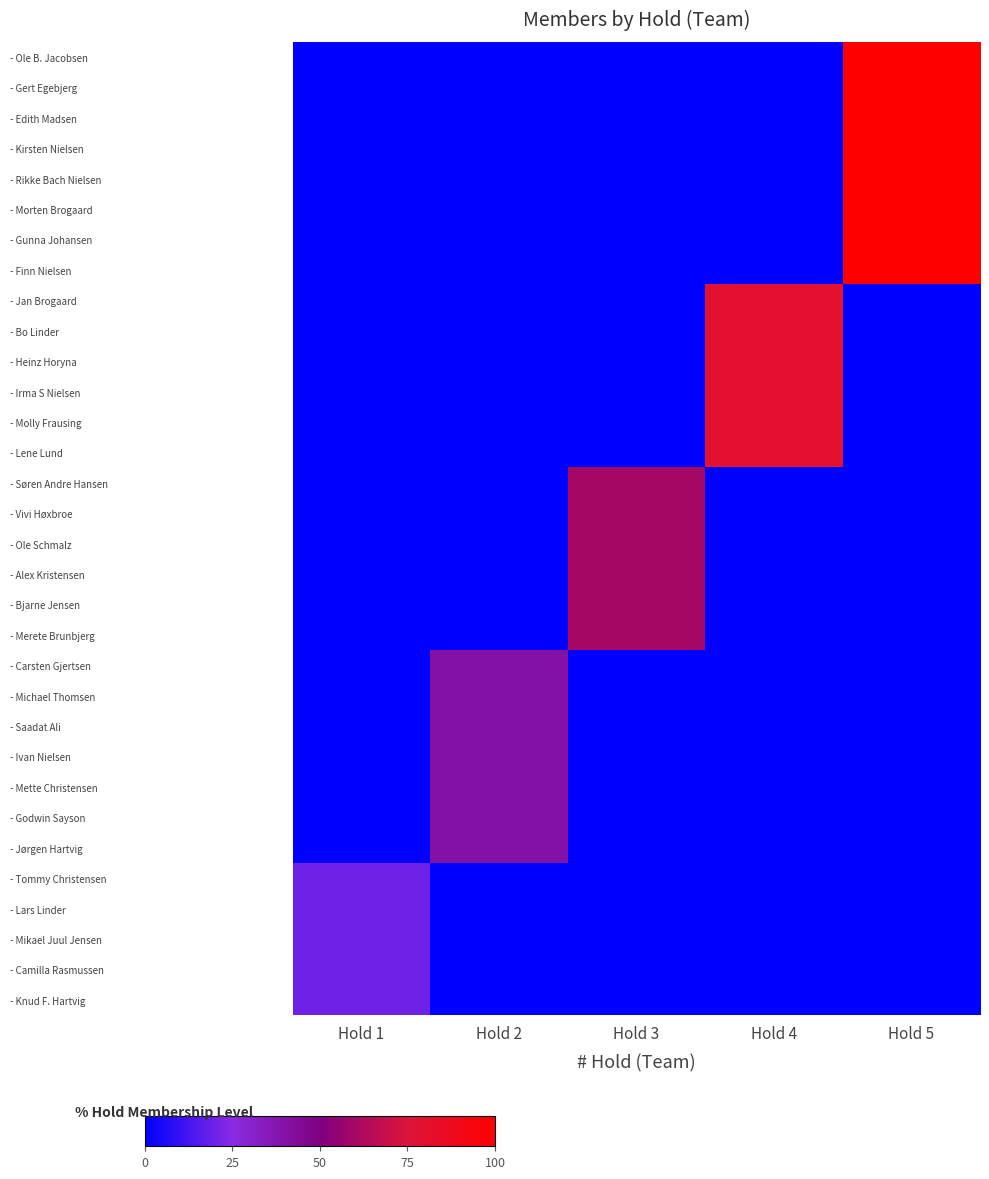

Reading left to right, list all the values displayed in this chart.

- Ole B. Jacobsen: Hold 1=0	Hold 2=0	Hold 3=0	Hold 4=0	Hold 5=100
- Gert Egebjerg: Hold 1=0	Hold 2=0	Hold 3=0	Hold 4=0	Hold 5=100
- Edith Madsen: Hold 1=0	Hold 2=0	Hold 3=0	Hold 4=0	Hold 5=100
- Kirsten Nielsen: Hold 1=0	Hold 2=0	Hold 3=0	Hold 4=0	Hold 5=100
- Rikke Bach Nielsen: Hold 1=0	Hold 2=0	Hold 3=0	Hold 4=0	Hold 5=100
- Morten Brogaard: Hold 1=0	Hold 2=0	Hold 3=0	Hold 4=0	Hold 5=100
- Gunna Johansen: Hold 1=0	Hold 2=0	Hold 3=0	Hold 4=0	Hold 5=100
- Finn Nielsen: Hold 1=0	Hold 2=0	Hold 3=0	Hold 4=0	Hold 5=100
- Jan Brogaard: Hold 1=0	Hold 2=0	Hold 3=0	Hold 4=80	Hold 5=0
- Bo Linder: Hold 1=0	Hold 2=0	Hold 3=0	Hold 4=80	Hold 5=0
- Heinz Horyna: Hold 1=0	Hold 2=0	Hold 3=0	Hold 4=80	Hold 5=0
- Irma S Nielsen: Hold 1=0	Hold 2=0	Hold 3=0	Hold 4=80	Hold 5=0
- Molly Frausing: Hold 1=0	Hold 2=0	Hold 3=0	Hold 4=80	Hold 5=0
- Lene Lund: Hold 1=0	Hold 2=0	Hold 3=0	Hold 4=80	Hold 5=0
- Søren Andre Hansen: Hold 1=0	Hold 2=0	Hold 3=60	Hold 4=0	Hold 5=0
- Vivi Høxbroe: Hold 1=0	Hold 2=0	Hold 3=60	Hold 4=0	Hold 5=0
- Ole Schmalz: Hold 1=0	Hold 2=0	Hold 3=60	Hold 4=0	Hold 5=0
- Alex Kristensen: Hold 1=0	Hold 2=0	Hold 3=60	Hold 4=0	Hold 5=0
- Bjarne Jensen: Hold 1=0	Hold 2=0	Hold 3=60	Hold 4=0	Hold 5=0
- Merete Brunbjerg: Hold 1=0	Hold 2=0	Hold 3=60	Hold 4=0	Hold 5=0
- Carsten Gjertsen: Hold 1=0	Hold 2=40	Hold 3=0	Hold 4=0	Hold 5=0
- Michael Thomsen: Hold 1=0	Hold 2=40	Hold 3=0	Hold 4=0	Hold 5=0
- Saadat Ali: Hold 1=0	Hold 2=40	Hold 3=0	Hold 4=0	Hold 5=0
- Ivan Nielsen: Hold 1=0	Hold 2=40	Hold 3=0	Hold 4=0	Hold 5=0
- Mette Christensen: Hold 1=0	Hold 2=40	Hold 3=0	Hold 4=0	Hold 5=0
- Godwin Sayson: Hold 1=0	Hold 2=40	Hold 3=0	Hold 4=0	Hold 5=0
- Jørgen Hartvig: Hold 1=0	Hold 2=40	Hold 3=0	Hold 4=0	Hold 5=0
- Tommy Christensen: Hold 1=20	Hold 2=0	Hold 3=0	Hold 4=0	Hold 5=0
- Lars Linder: Hold 1=20	Hold 2=0	Hold 3=0	Hold 4=0	Hold 5=0
- Mikael Juul Jensen: Hold 1=20	Hold 2=0	Hold 3=0	Hold 4=0	Hold 5=0
- Camilla Rasmussen: Hold 1=20	Hold 2=0	Hold 3=0	Hold 4=0	Hold 5=0
- Knud F. Hartvig: Hold 1=20	Hold 2=0	Hold 3=0	Hold 4=0	Hold 5=0